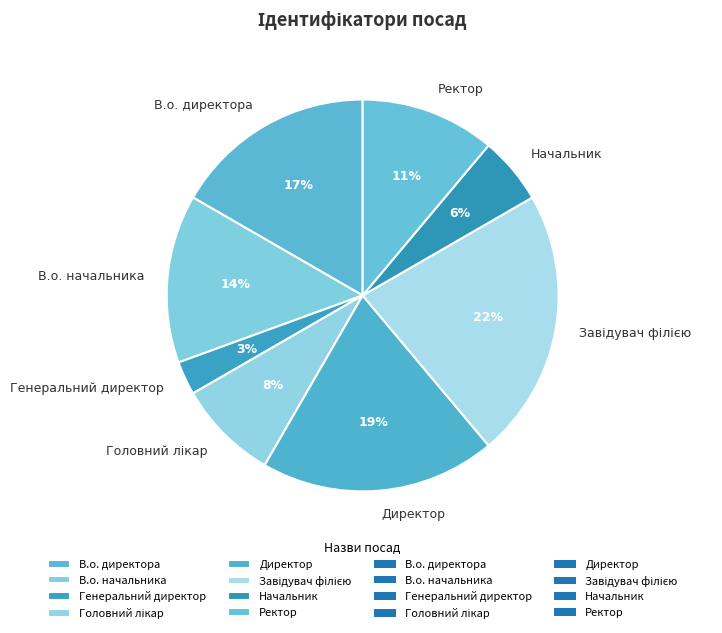

Is there any slice that represents more than half of the pie?

No